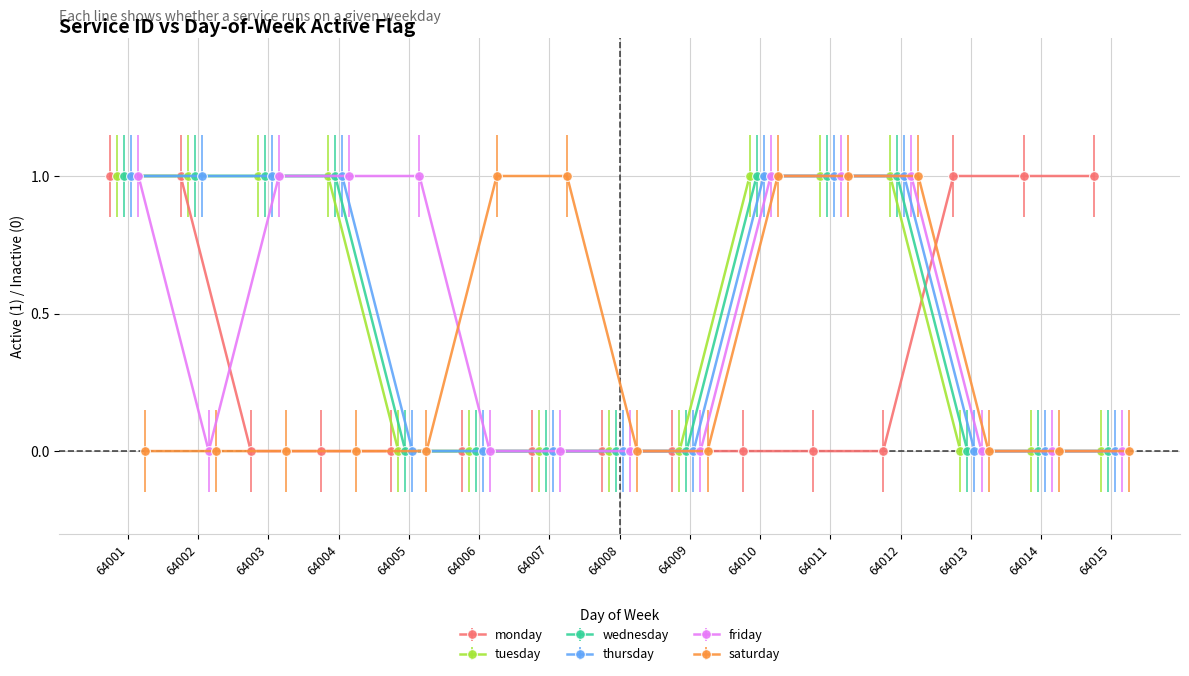

Reading left to right, extract all data points from this chart.

monday: 1	1	0	0	0	0	0	0	0	0	0	0	1	1	1
tuesday: 1	1	1	1	0	0	0	0	0	1	1	1	0	0	0
wednesday: 1	1	1	1	0	0	0	0	0	1	1	1	0	0	0
thursday: 1	1	1	1	0	0	0	0	0	1	1	1	0	0	0
friday: 1	0	1	1	1	0	0	0	0	1	1	1	0	0	0
saturday: 0	0	0	0	0	1	1	0	0	1	1	1	0	0	0